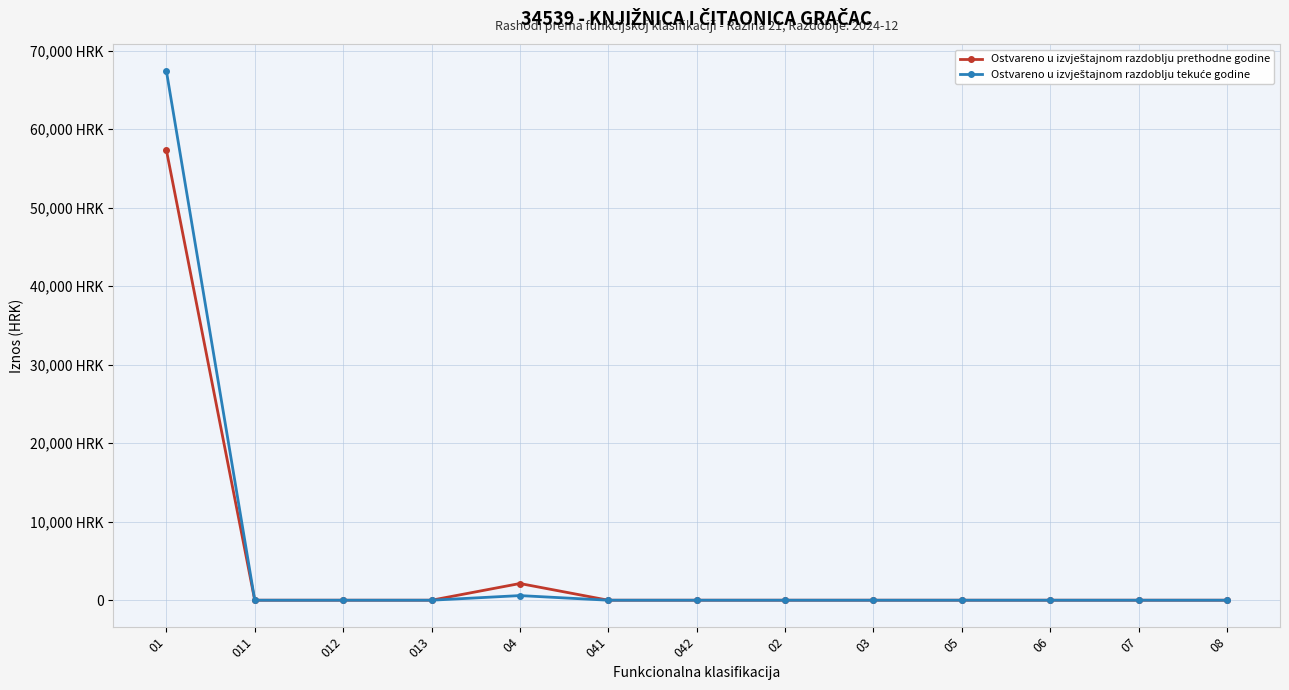

Does the chart have visible grid lines?

Yes